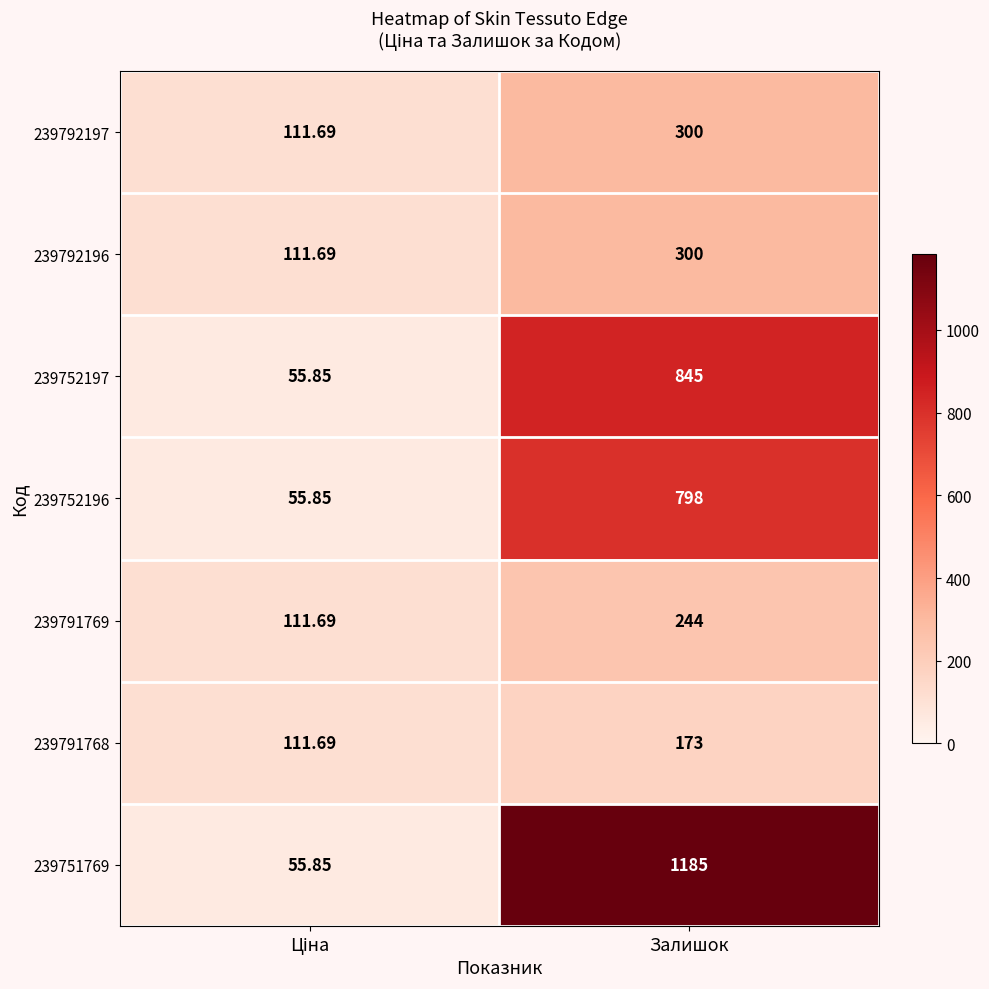

At which category does the chart reach its peak across all series?

Залишок